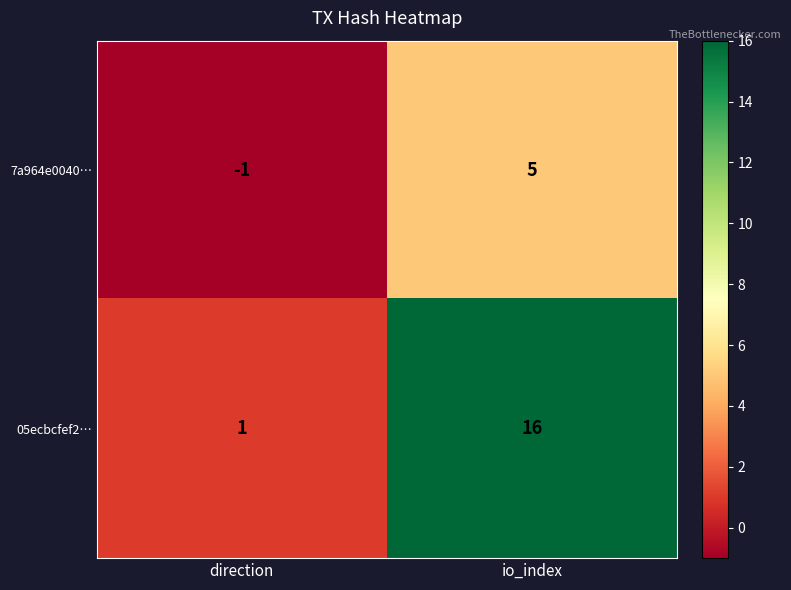

Reading right to left, transcribe all the data shown in this chart.

7a964e0040…: io_index=5	direction=-1
05ecbcfef2…: io_index=16	direction=1